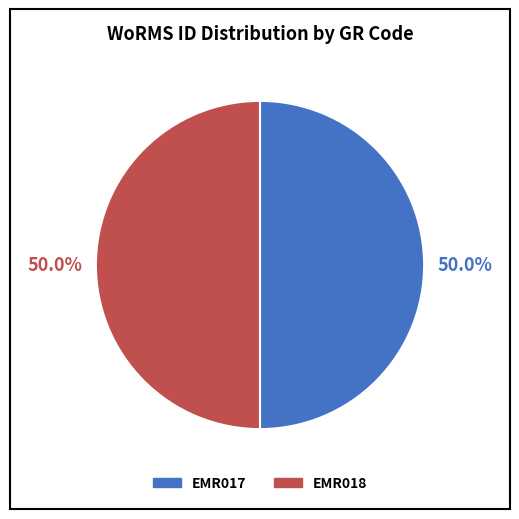

What is the ratio of the value at EMR017 to the value at EMR018?

1.0